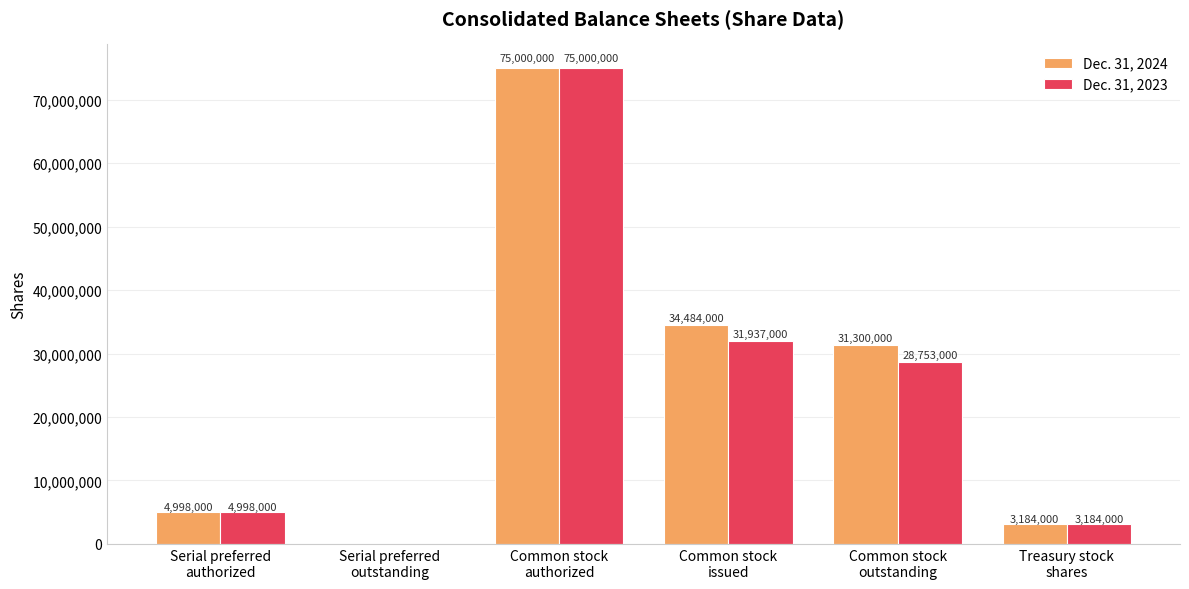

What is the sum of all Dec. 31, 2024 values?

148966000